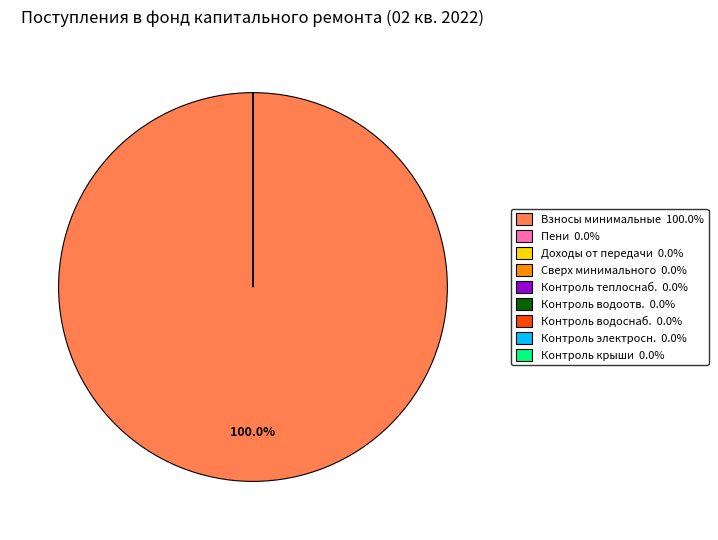

Is there a majority slice in this chart?

Yes